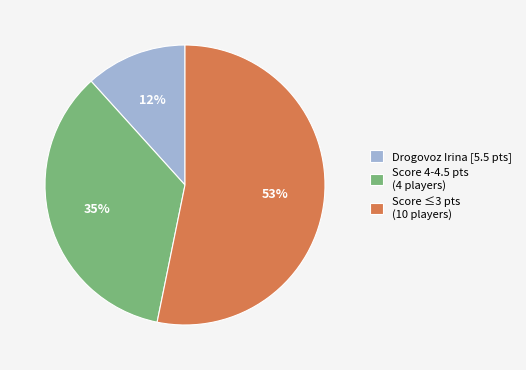

Which category has the smallest portion of the pie?

Drogovoz Irina [5.5 pts]